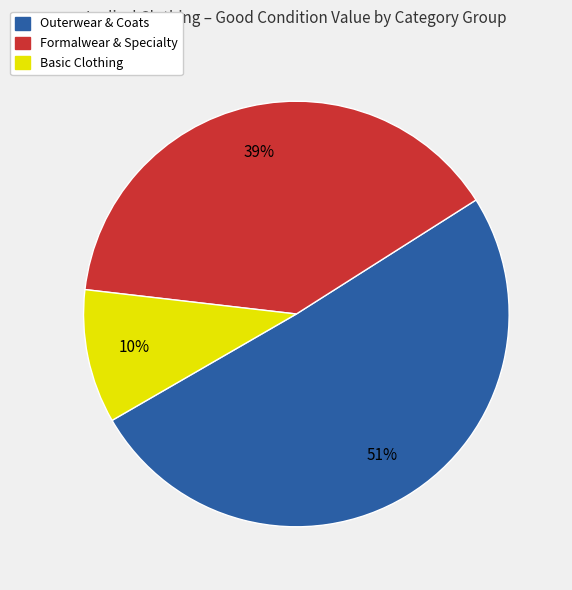

To the nearest percent, what is the difference between the largest and smallest slice percentages?

41%